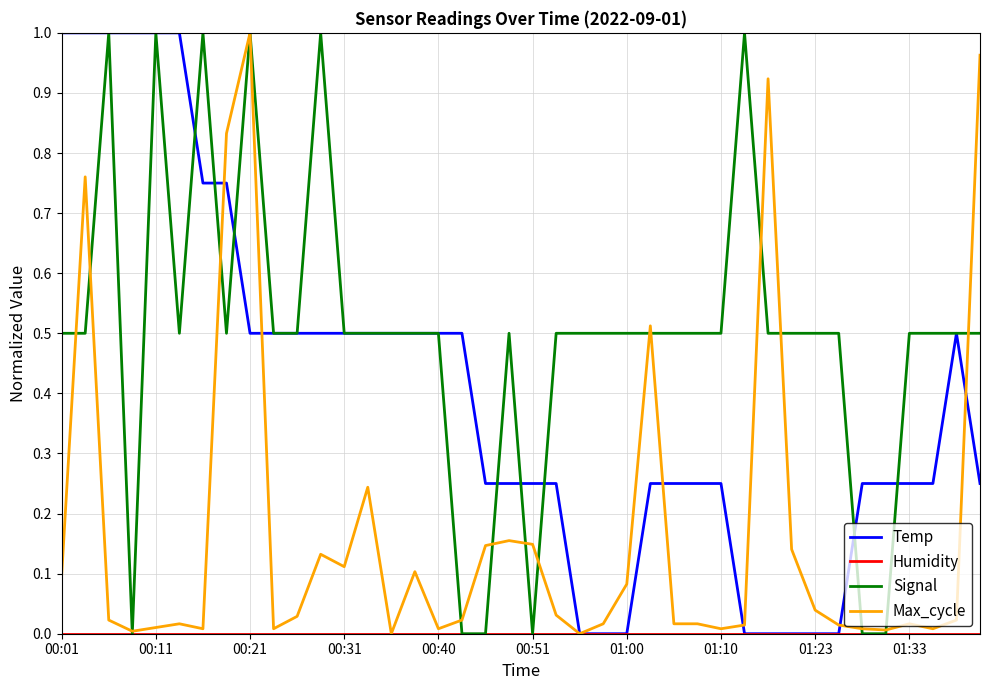

Which series has the largest total across all categories?

Signal